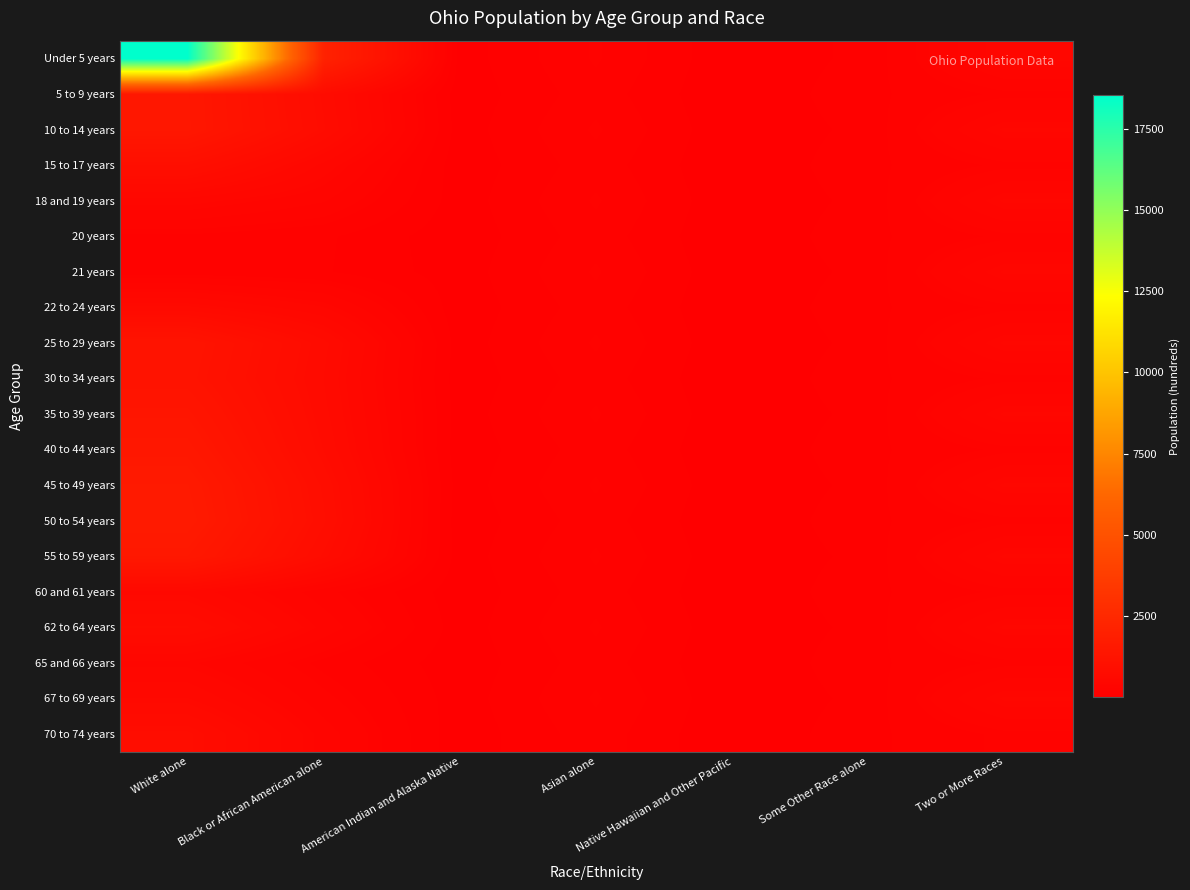

Count the number of data series in this chart.

20